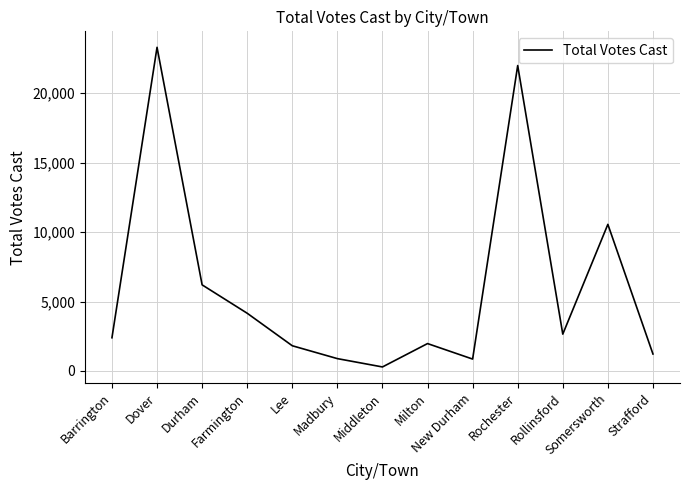

How many series are shown in this chart?

1